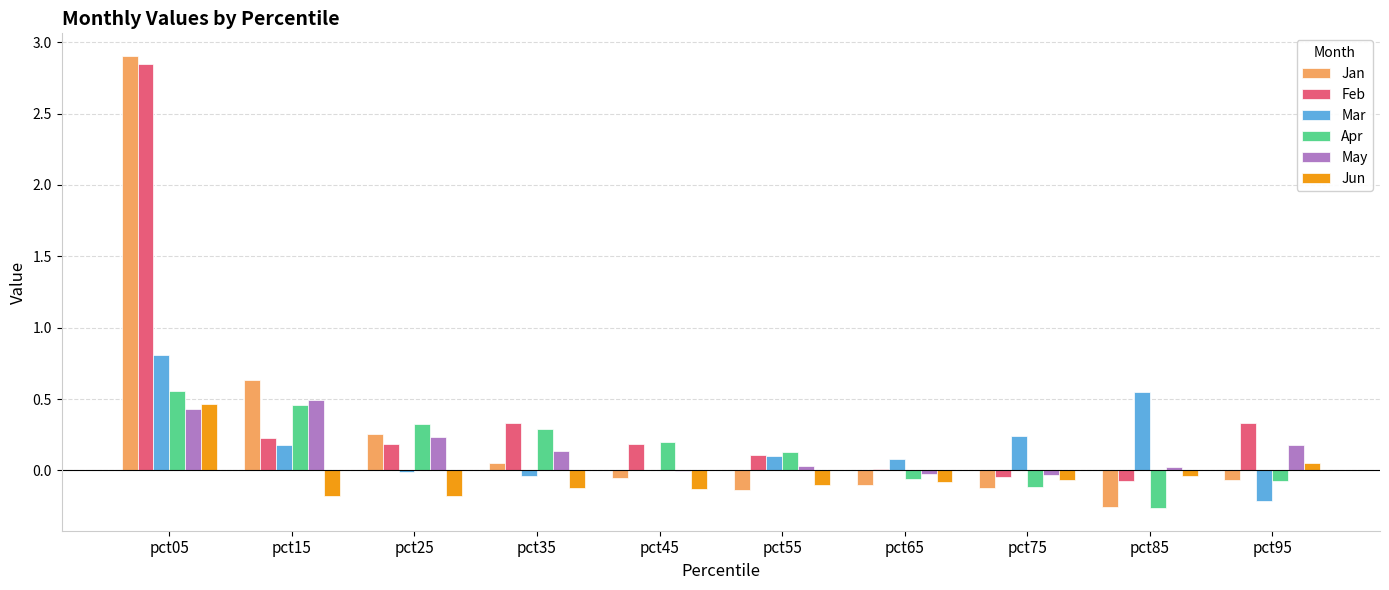

Are the bars grouped side by side (vs. stacked)?

Yes